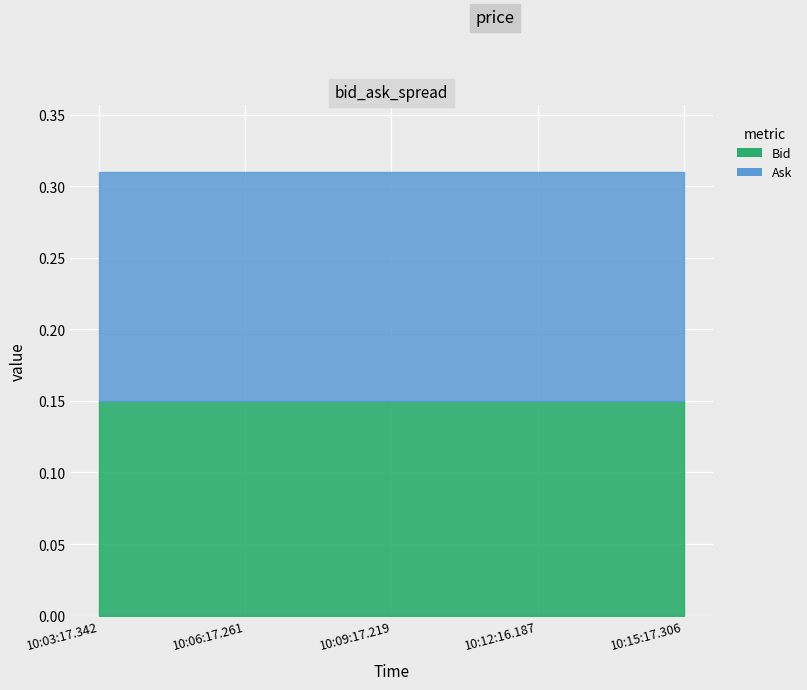

The value of Bid at 10:12:16.187 is 0.1. True or false?

True